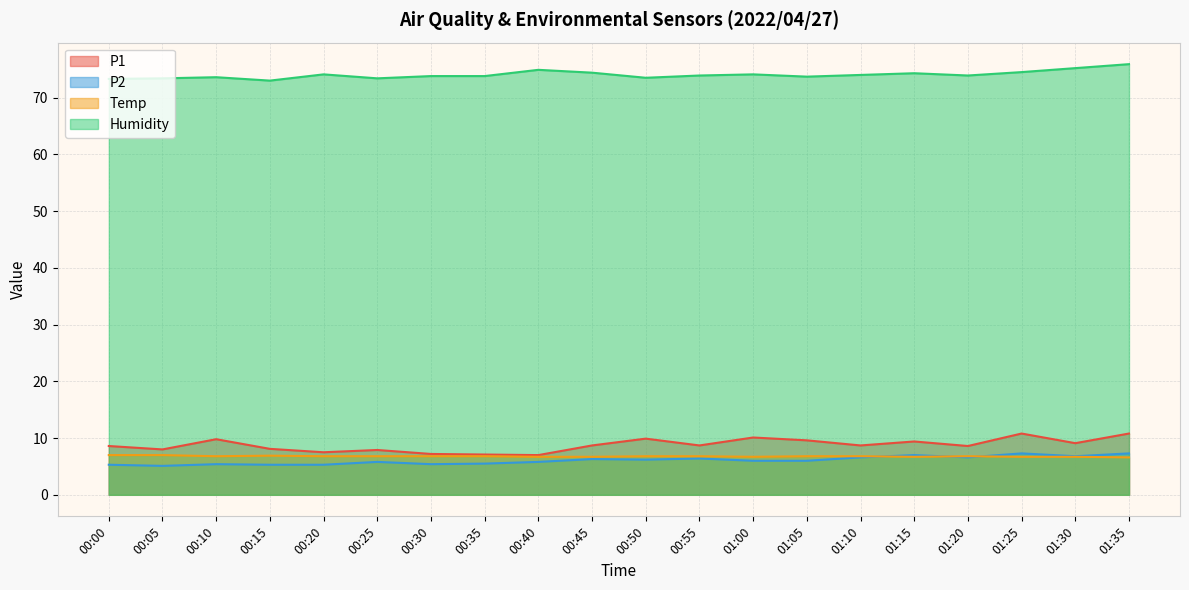

Count the Temp values in the range 6 to 7.

20